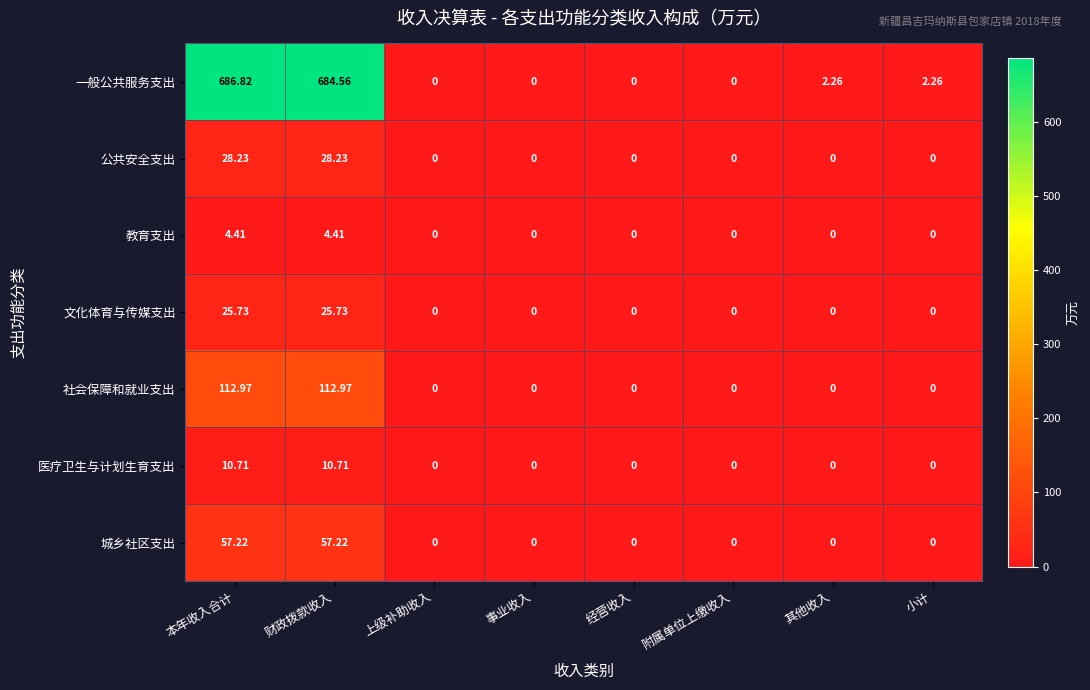

Which label corresponds to the largest value in the chart?

本年收入合计